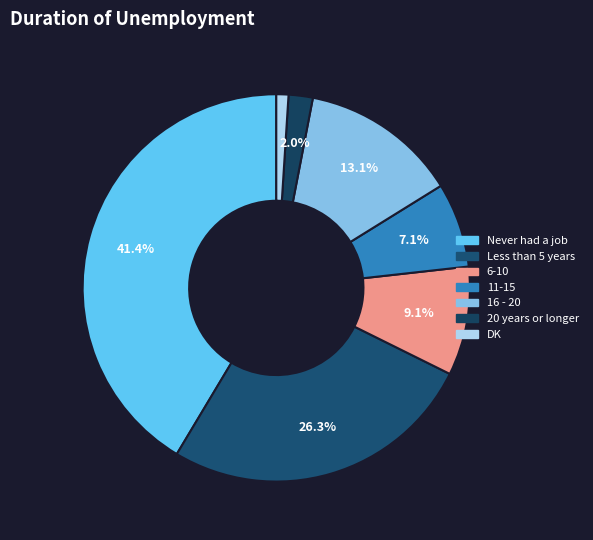

What percentage is the 20 years or longer slice, to the nearest percent?

2%